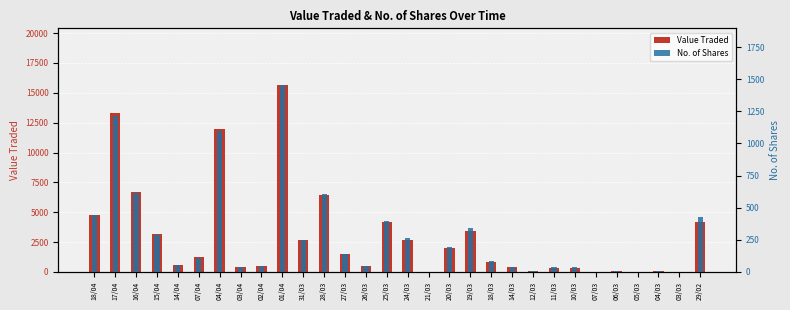

List the series in order of their overall mean, highest first.

Value Traded, No. of Shares